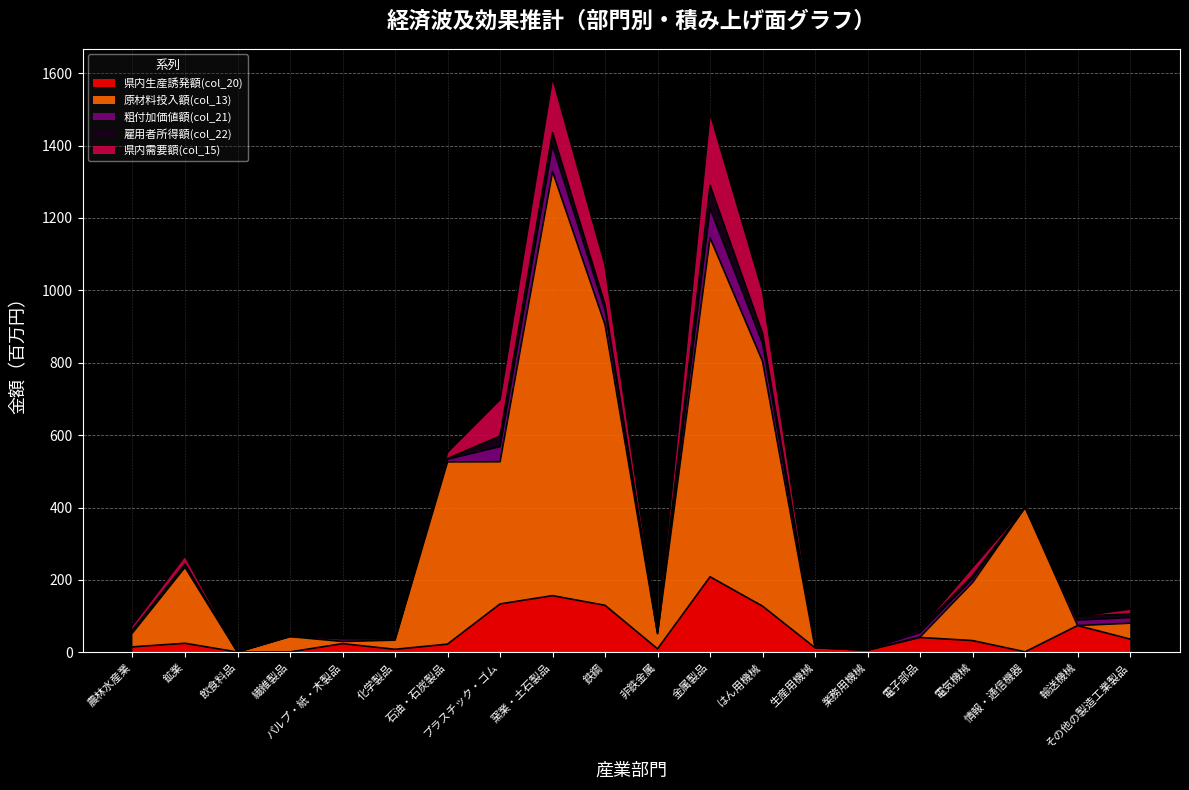

What is the average value of the 県内生産誘発額(col_20) series?

53.5